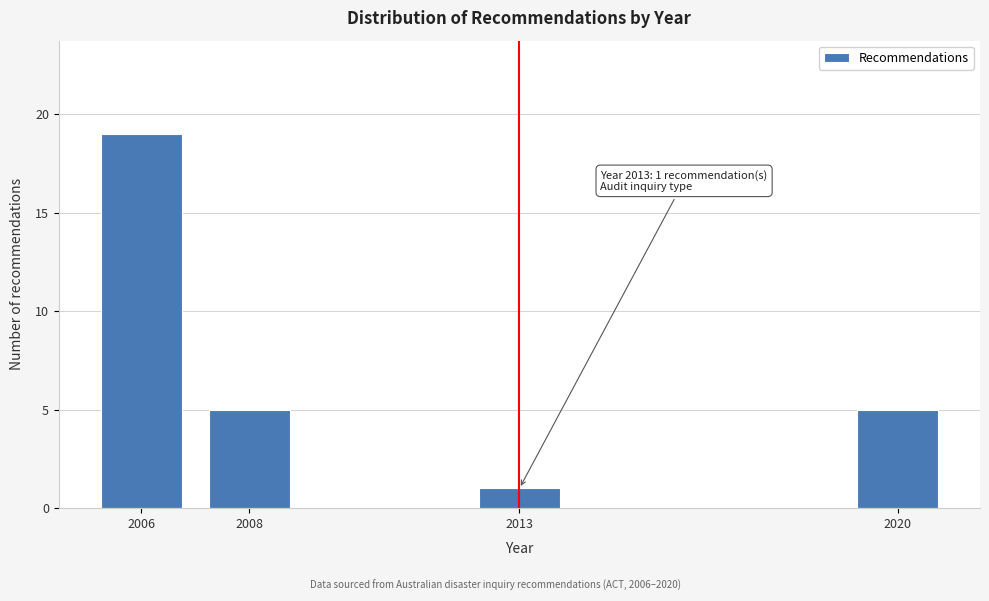

Reading left to right, extract all data points from this chart.

2006=19	2008=5	2013=1	2020=5